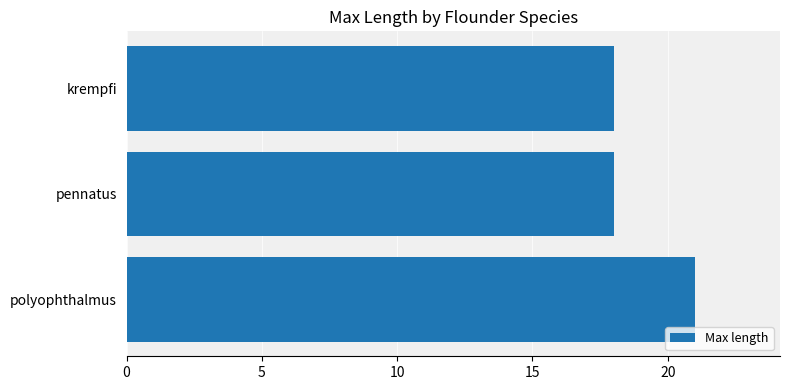

What is the value of the 3rd bar from the top?

21